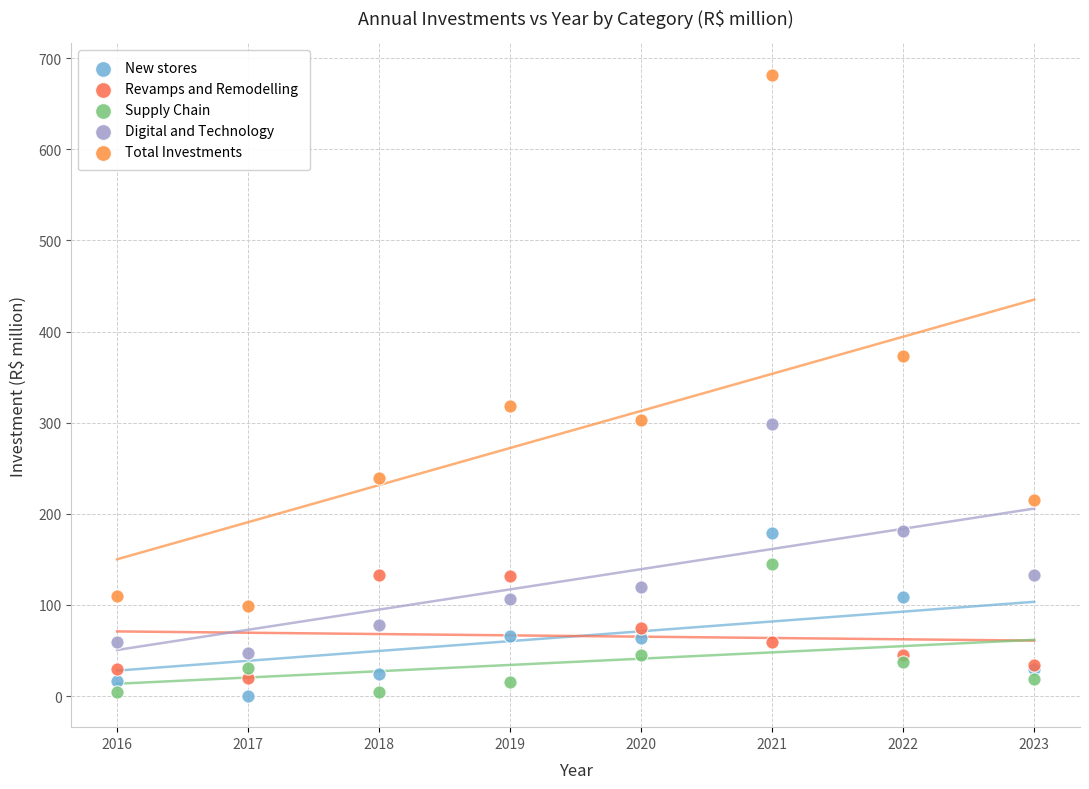

What is the X range (max minus min) for the scatter plot?

7.0